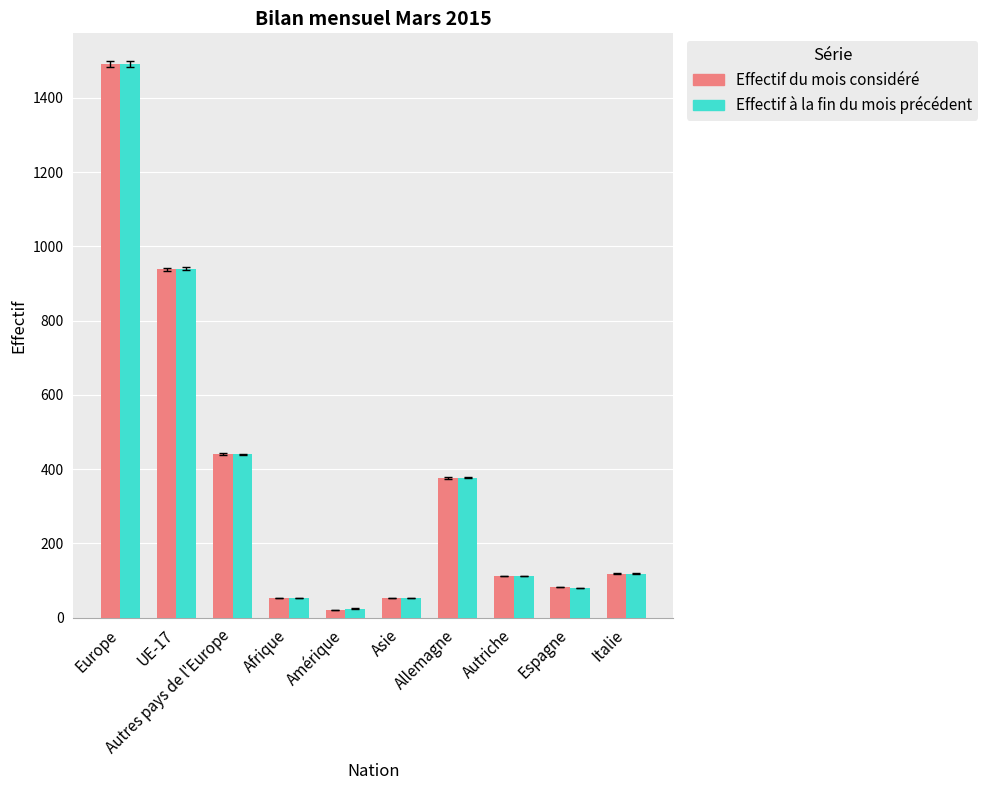

Which category has the lowest value across all series?

Amérique